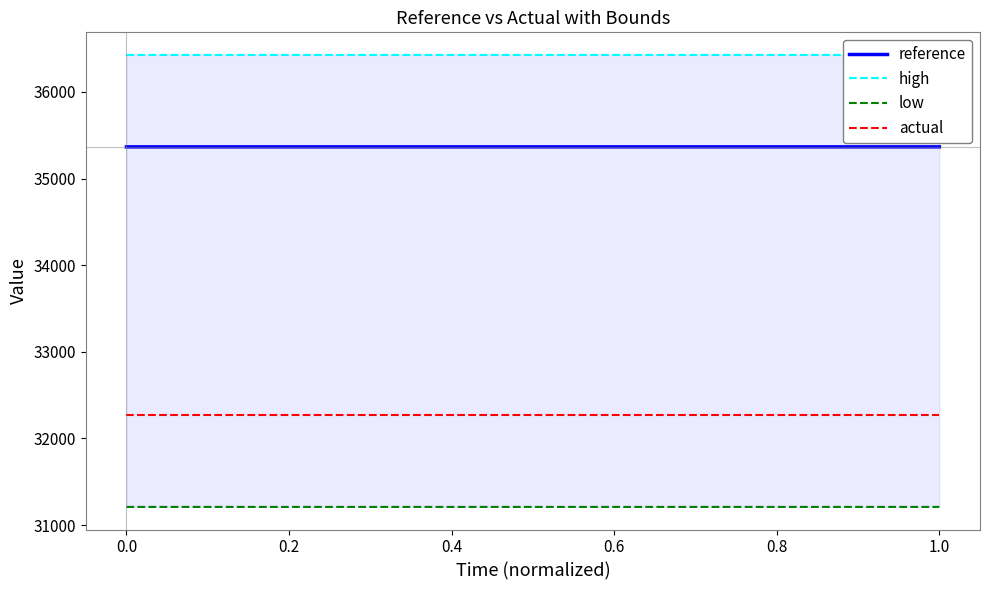

True or false: reference has more than 1 interior local peaks.

False